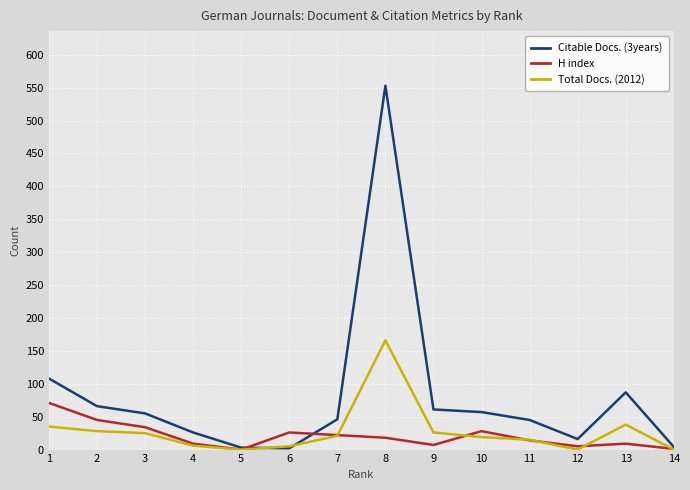

What is the difference between the Total Docs. (2012) values at 11 and 13?

23